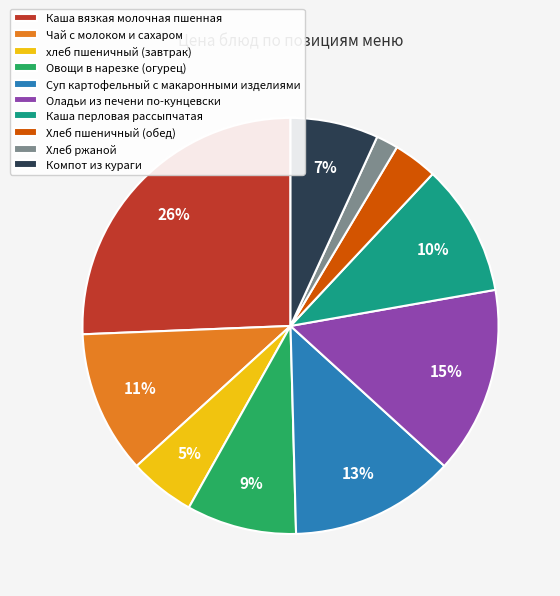

The Хлеб пшеничный (обед) slice represents 3% of the pie. True or false?

True